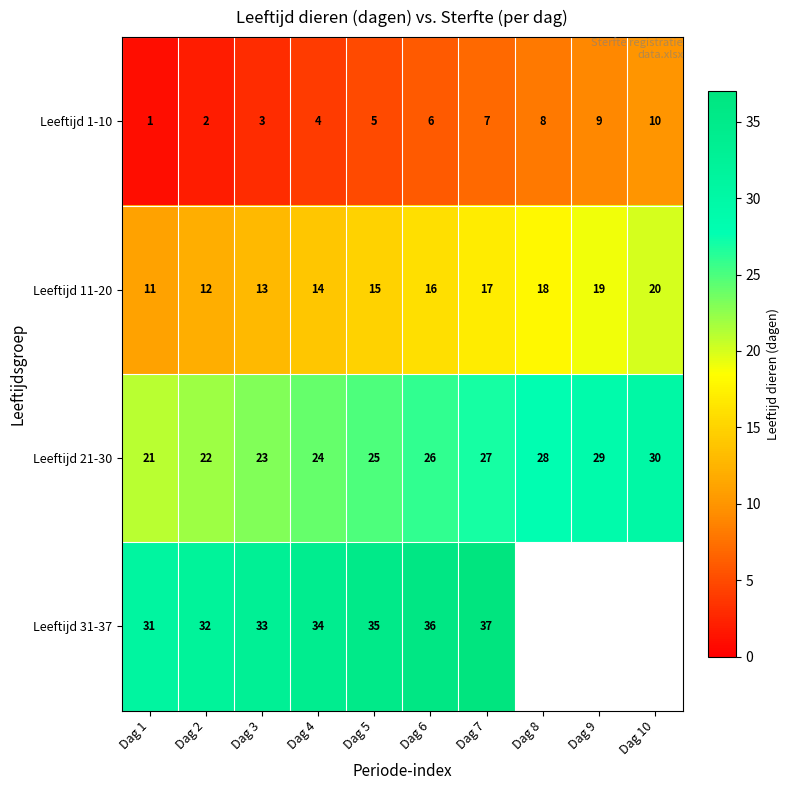

Rank the series at Dag 2 from highest to lowest value.

Leeftijd 31-37, Leeftijd 21-30, Leeftijd 11-20, Leeftijd 1-10